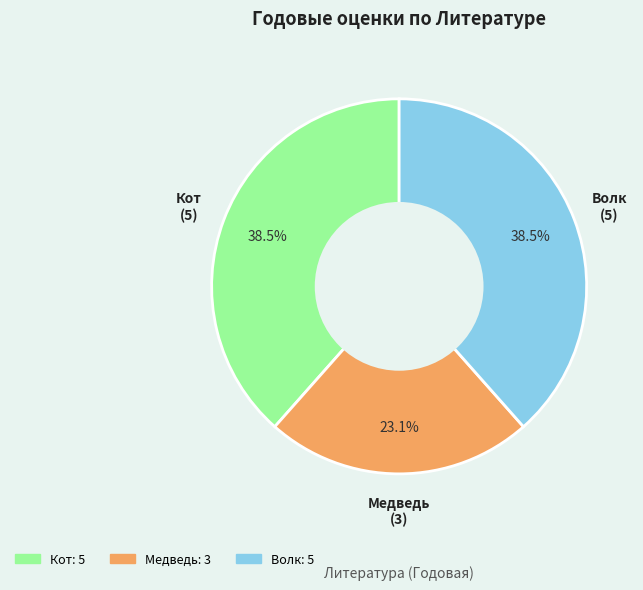

Is there a majority slice in this chart?

No